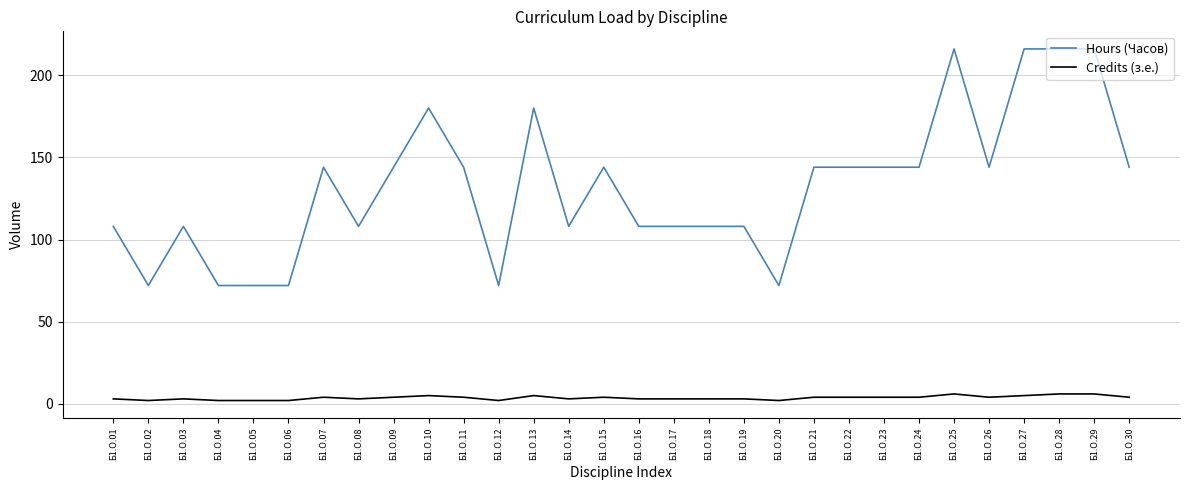

What is the sum of all Credits (з.е.) values?

109